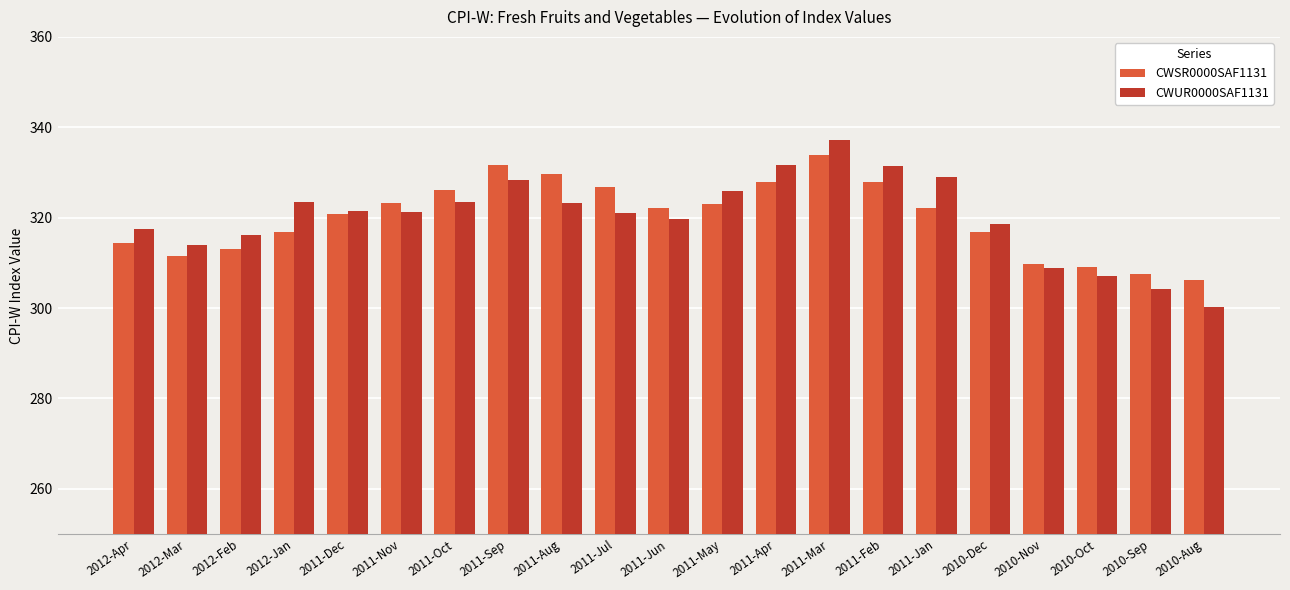

At which category does the chart reach its minimum across all series?

2010-Aug